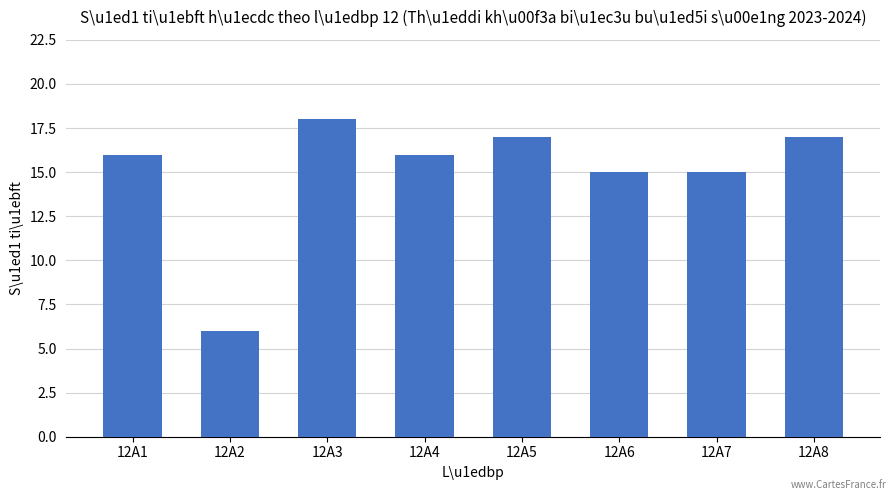

What is the value of the 3rd bar from the left?

18